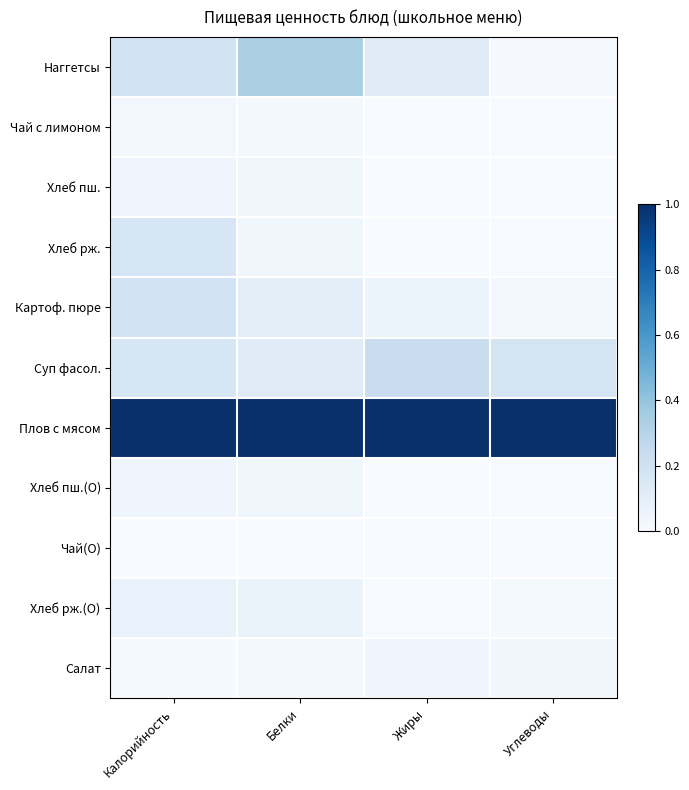

Between Жиры and Углеводы, which is larger?

Жиры